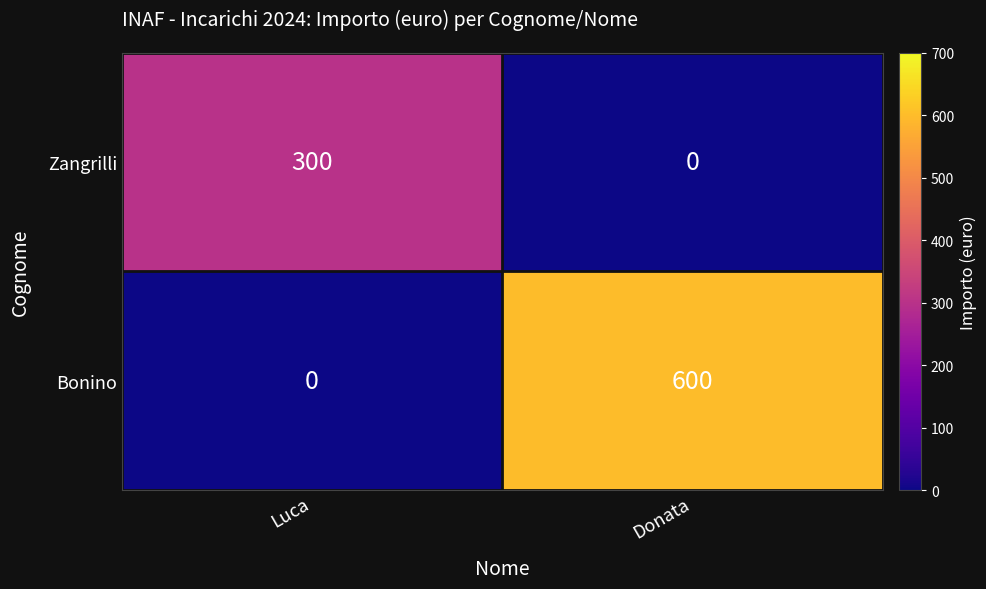

What is the average value of the Bonino series?

300